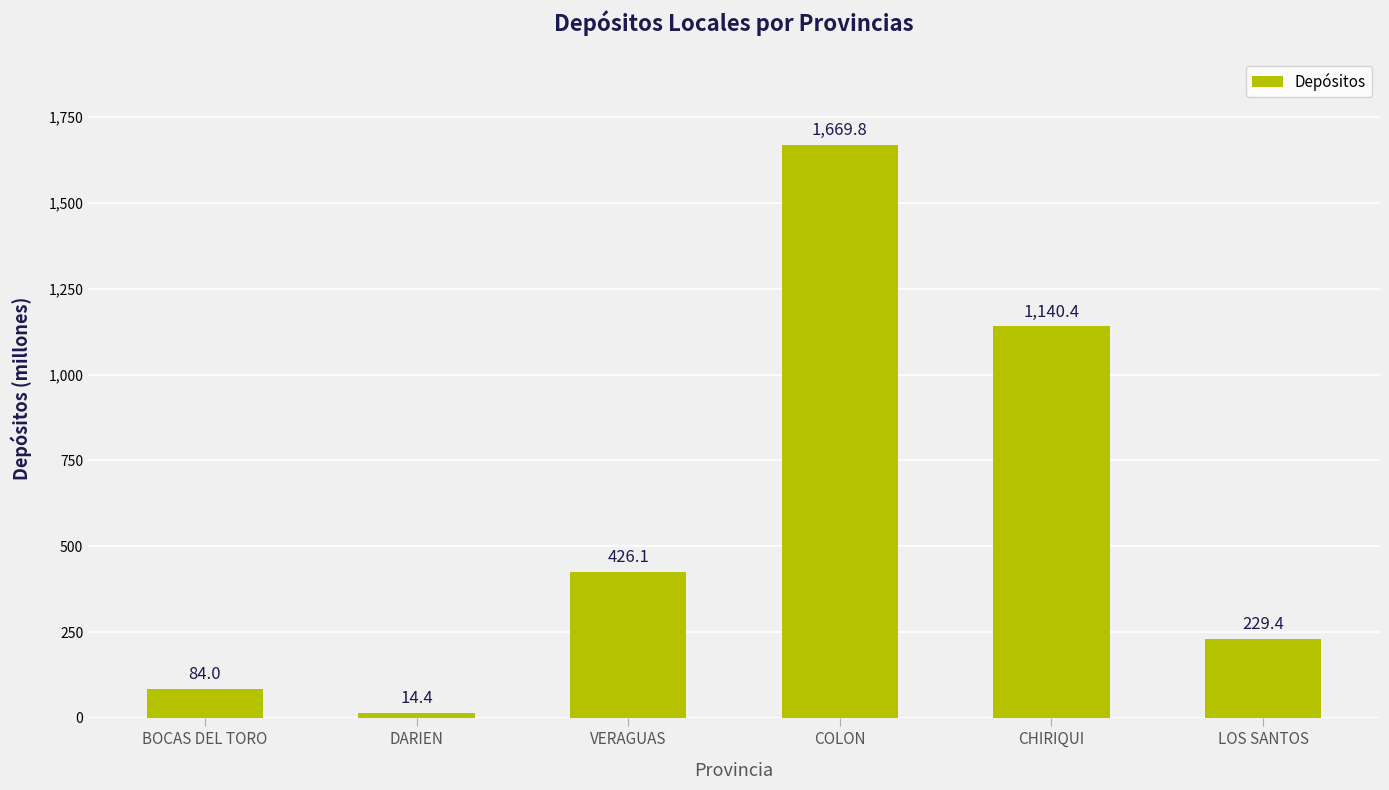

What position from the right is COLON?

3